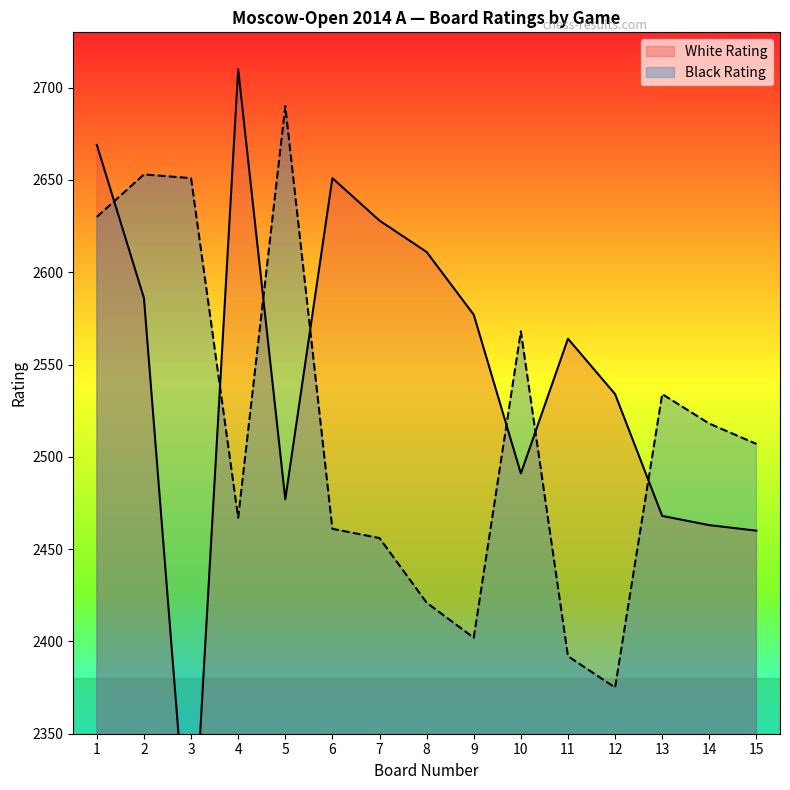

What is the difference between the second highest and minimum values in the White Rating series?

405